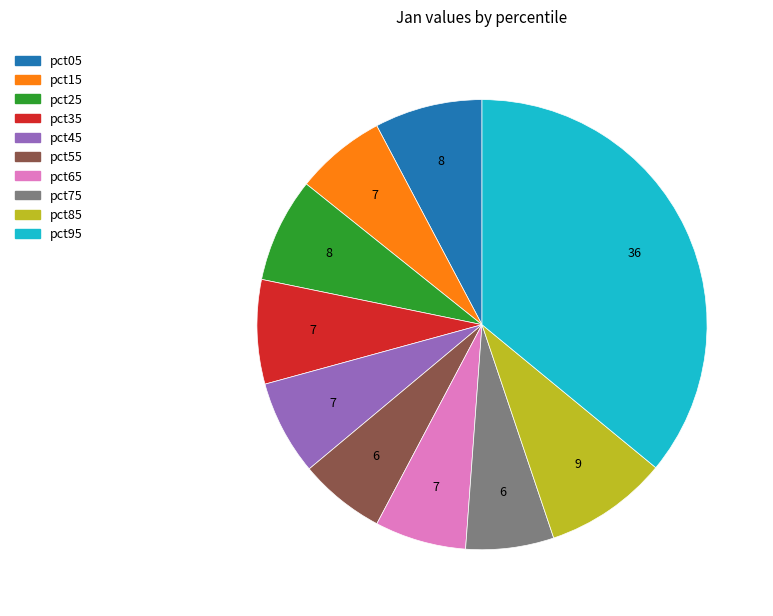

Combined, do pct45 and pct85 account for over 50%?

No